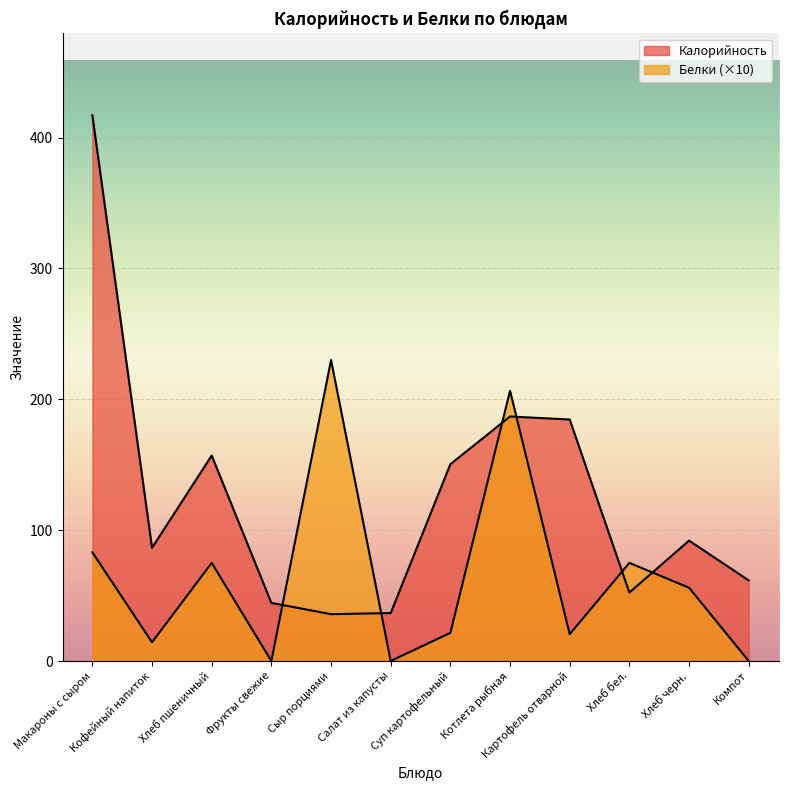

Which category has the highest value in the Белки series?

Сыр порциями